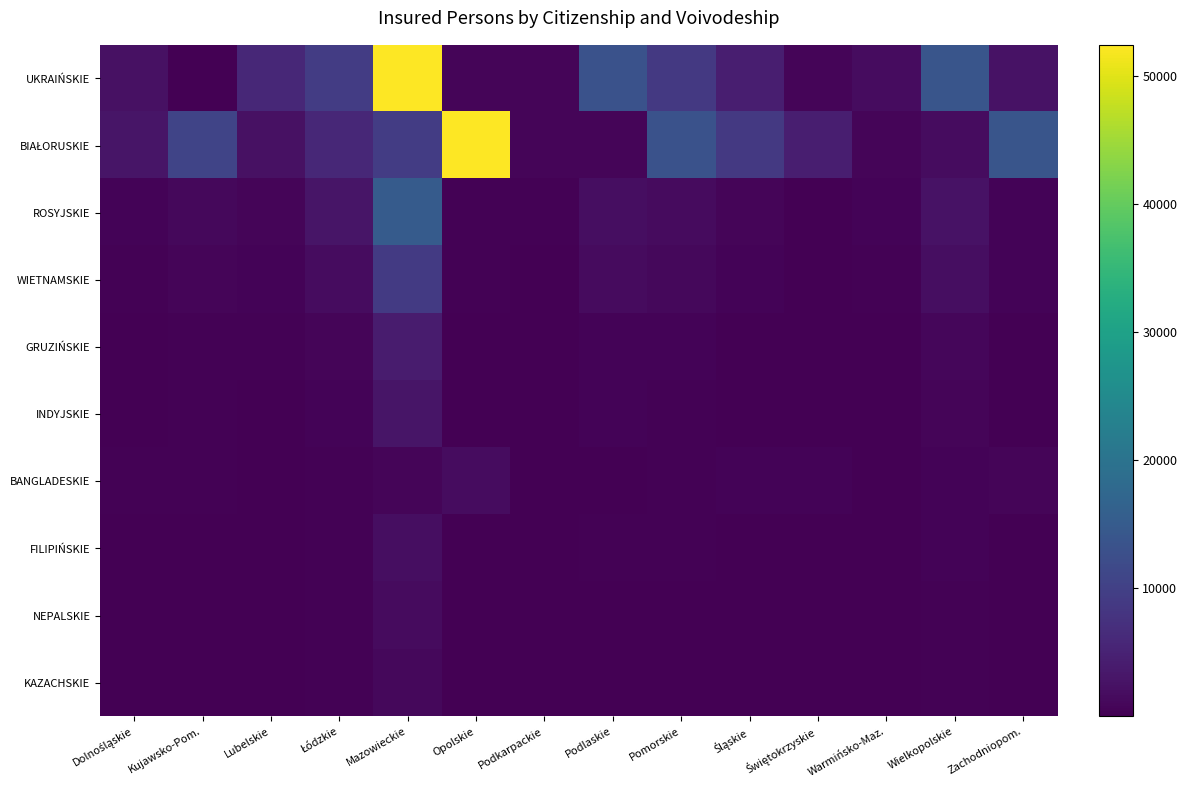

Between Kujawsko-Pom. and Mazowieckie, which is larger?

Mazowieckie